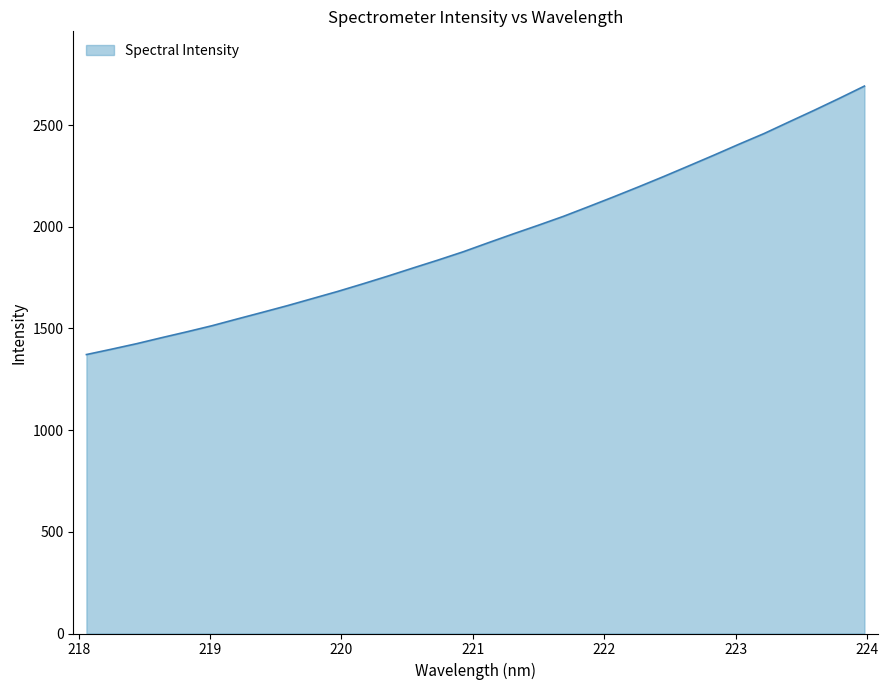

What is the greatest value displayed?

2691.9